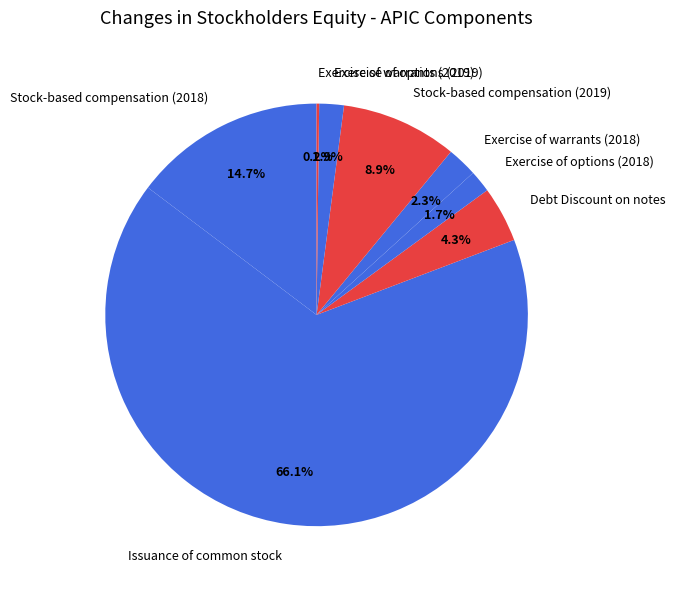

To the nearest percent, what is the combined percentage of Stock-based compensation (2019) and Exercise of options (2019)?

11%